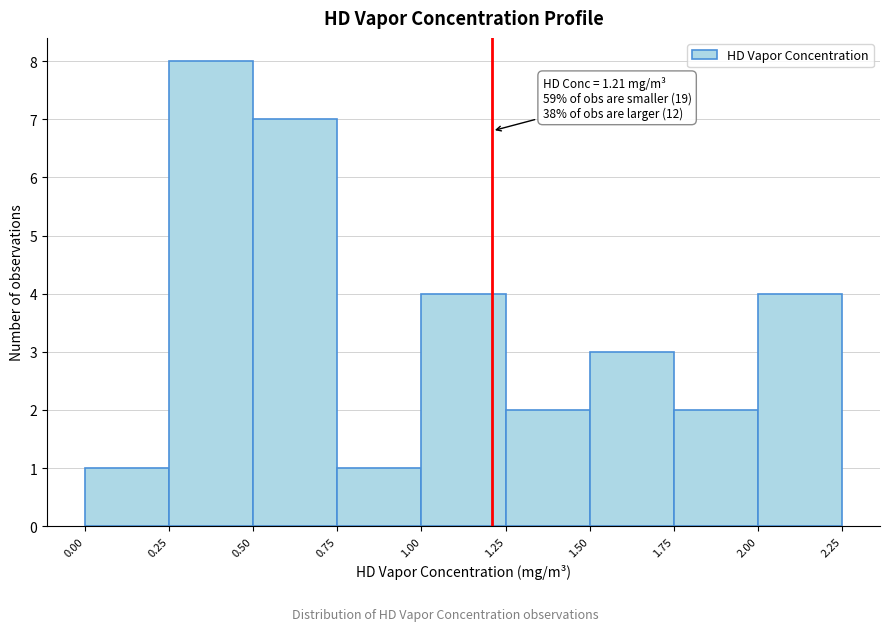

Which range on the x-axis has the tallest bar?

0.25 to 0.50